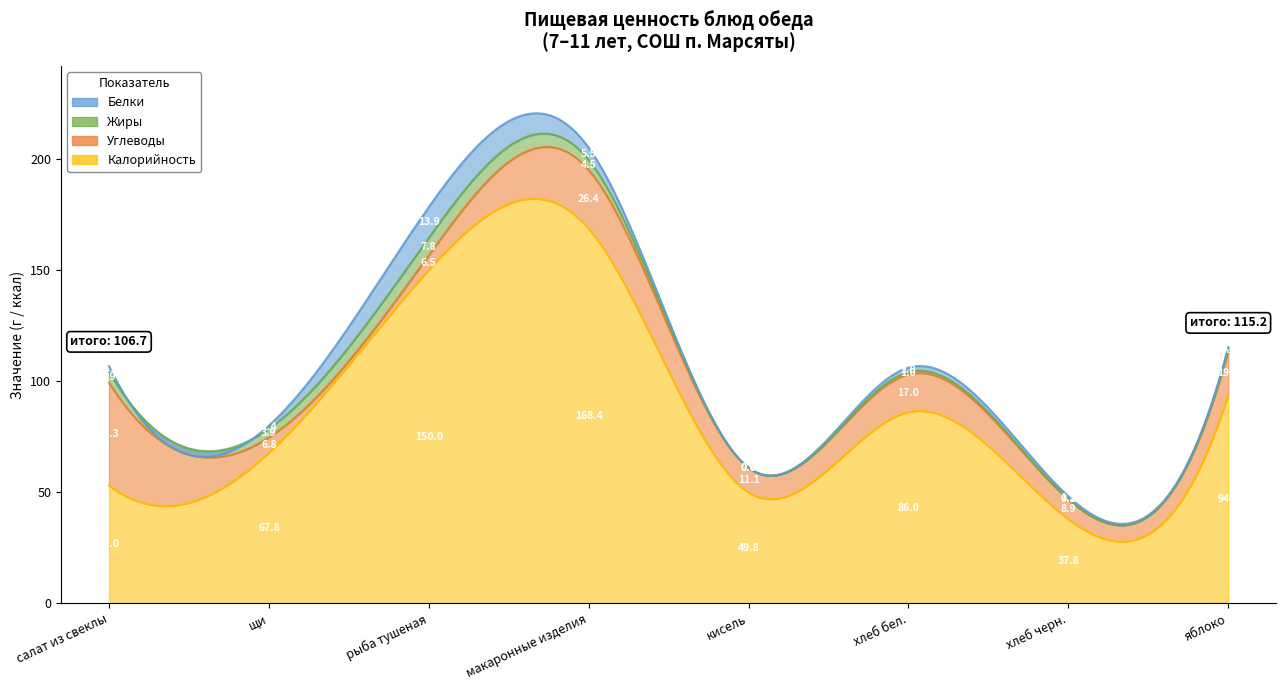

How many data points does each series have?

8